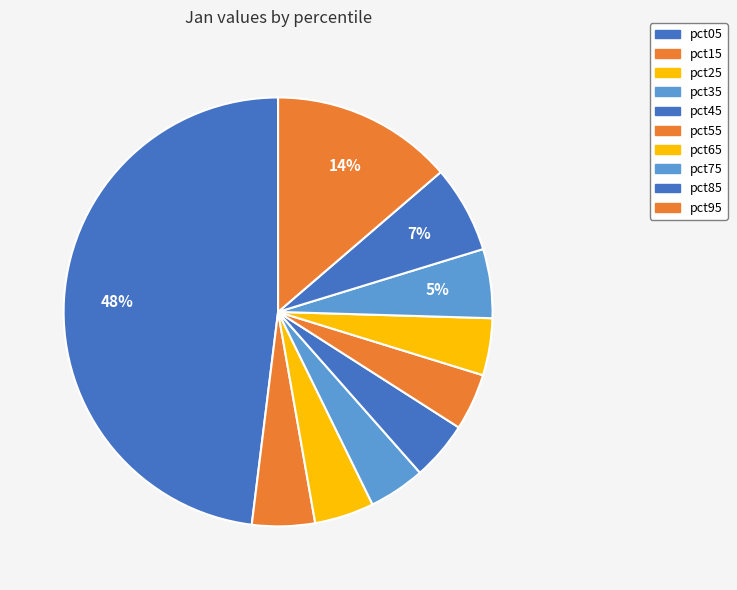

Is there a majority slice in this chart?

No